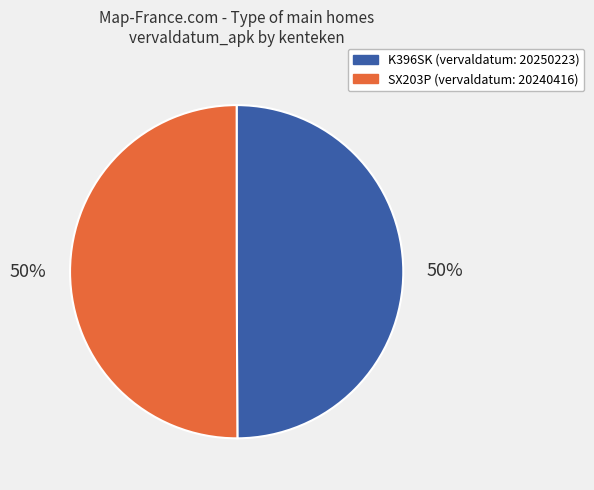

The K396SK slice represents 50% of the pie. True or false?

True